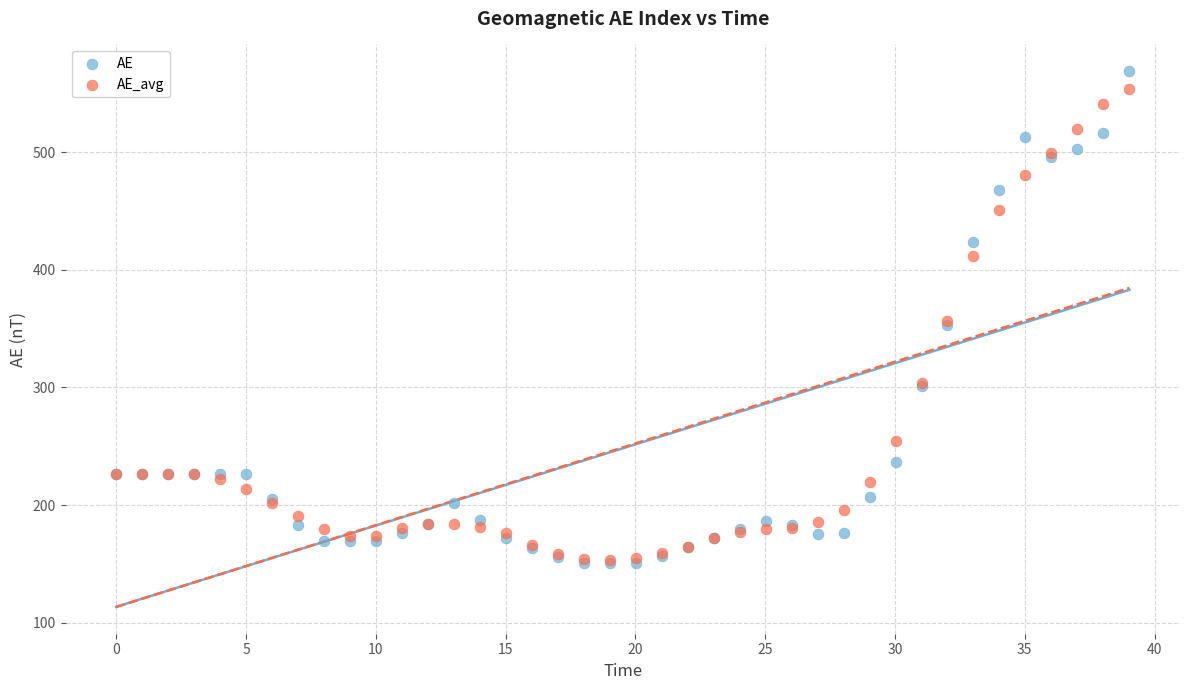

Which series has the largest Y range (max minus min)?

AE